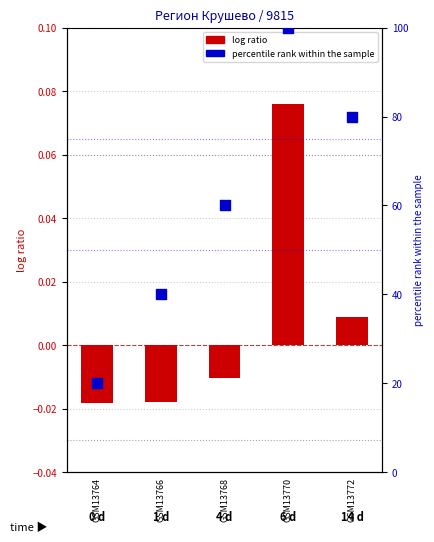

What are all the series names shown in the legend?

log ratio, percentile rank within the sample